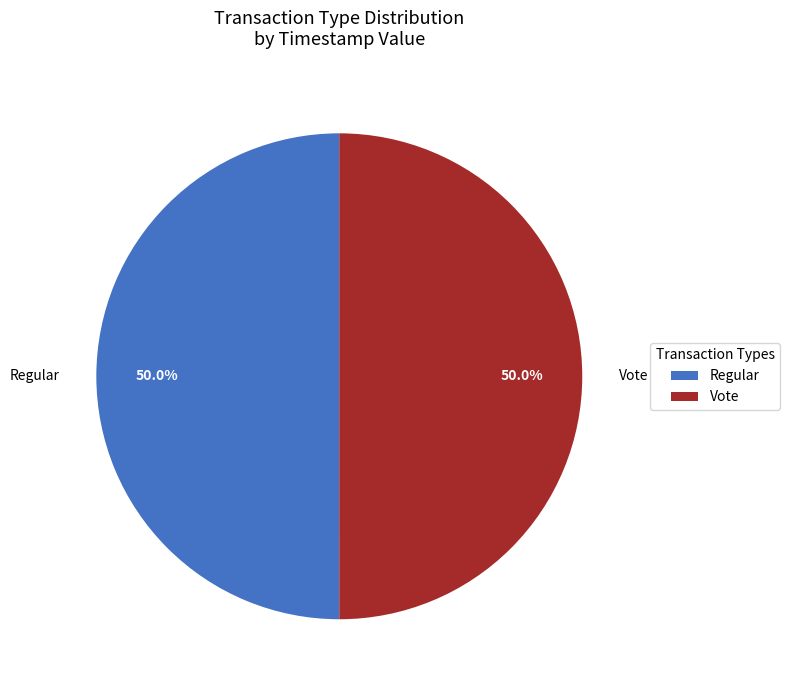

To the nearest percent, what portion does Regular represent?

50%